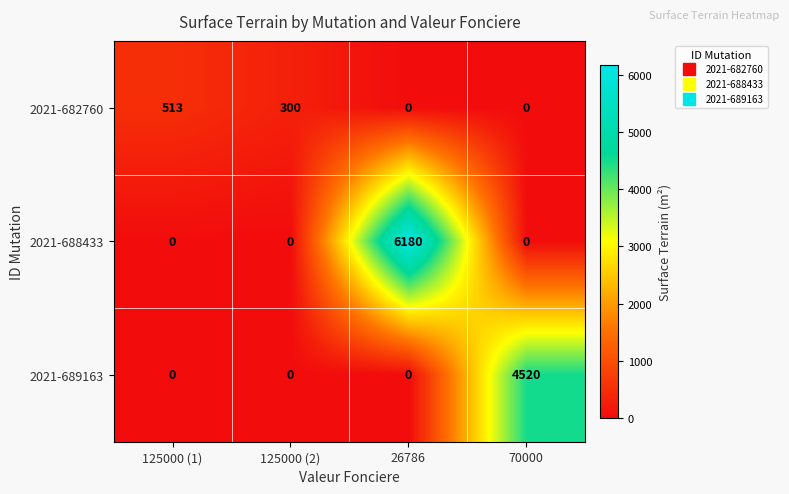

What is the total value across all series at 70000?

4520